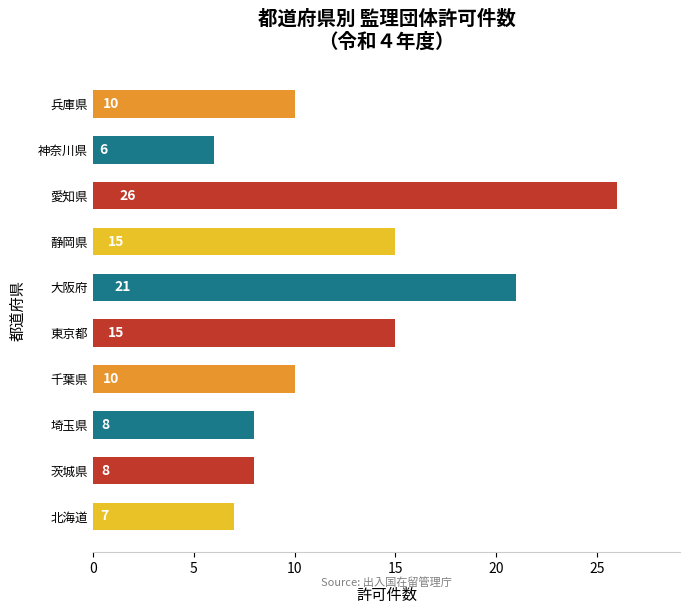

Between 大阪府 and 神奈川県, which is larger?

大阪府